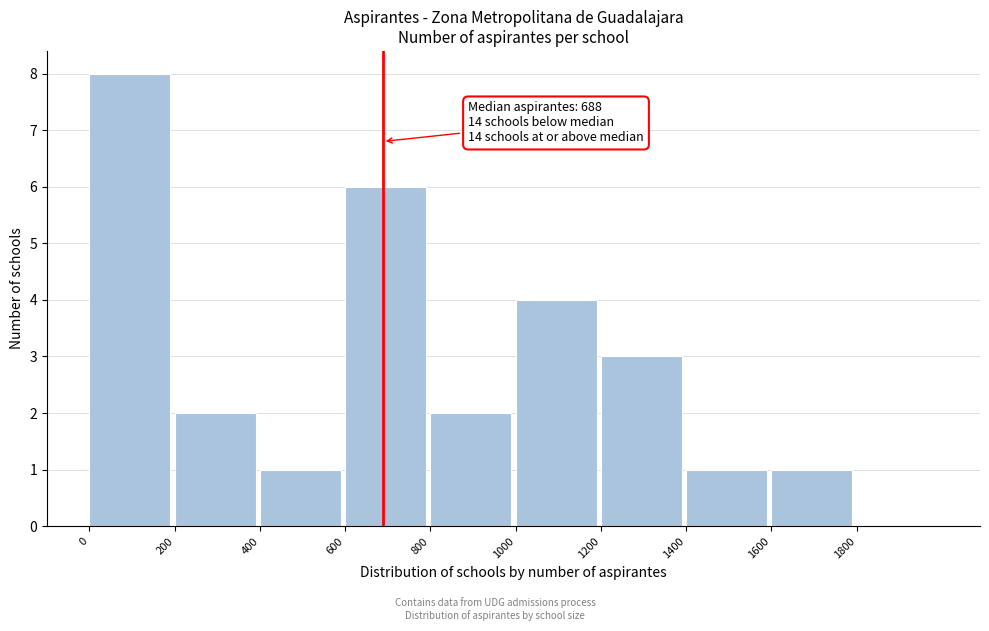

Which range on the x-axis has the tallest bar?

0 to 200